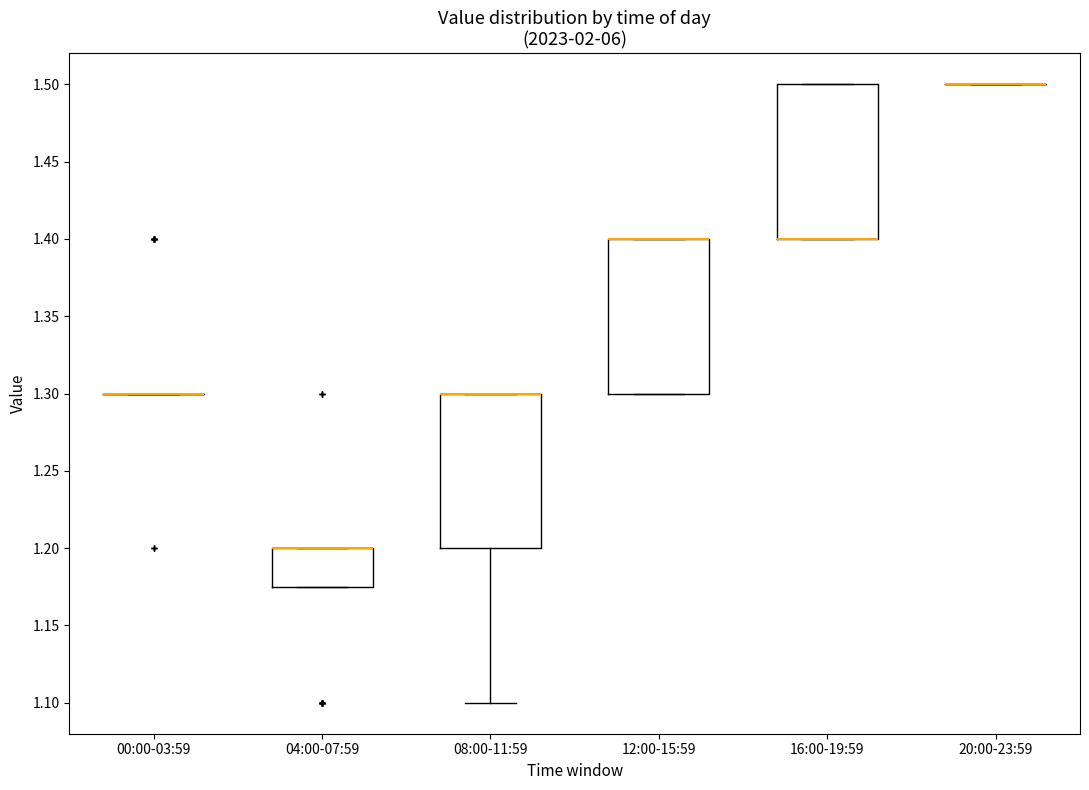

Where is the lower edge of the box for 04:00-07:59 on the y-axis? The values are not printed on the chart, so give them approximately, as read against the axis.

1.175